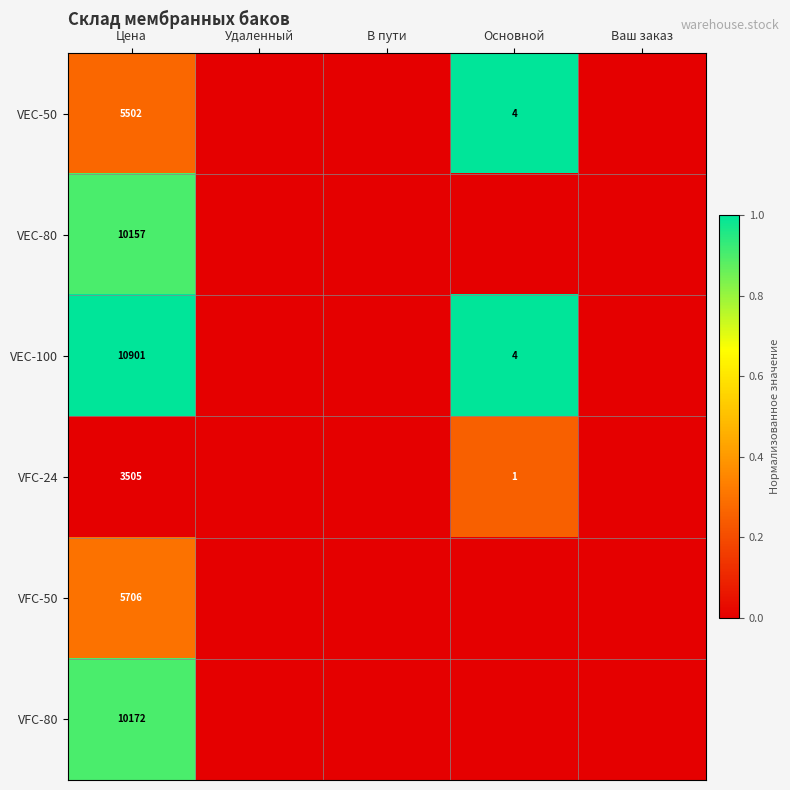

What is the difference between the highest and lowest values at Цена?

7396